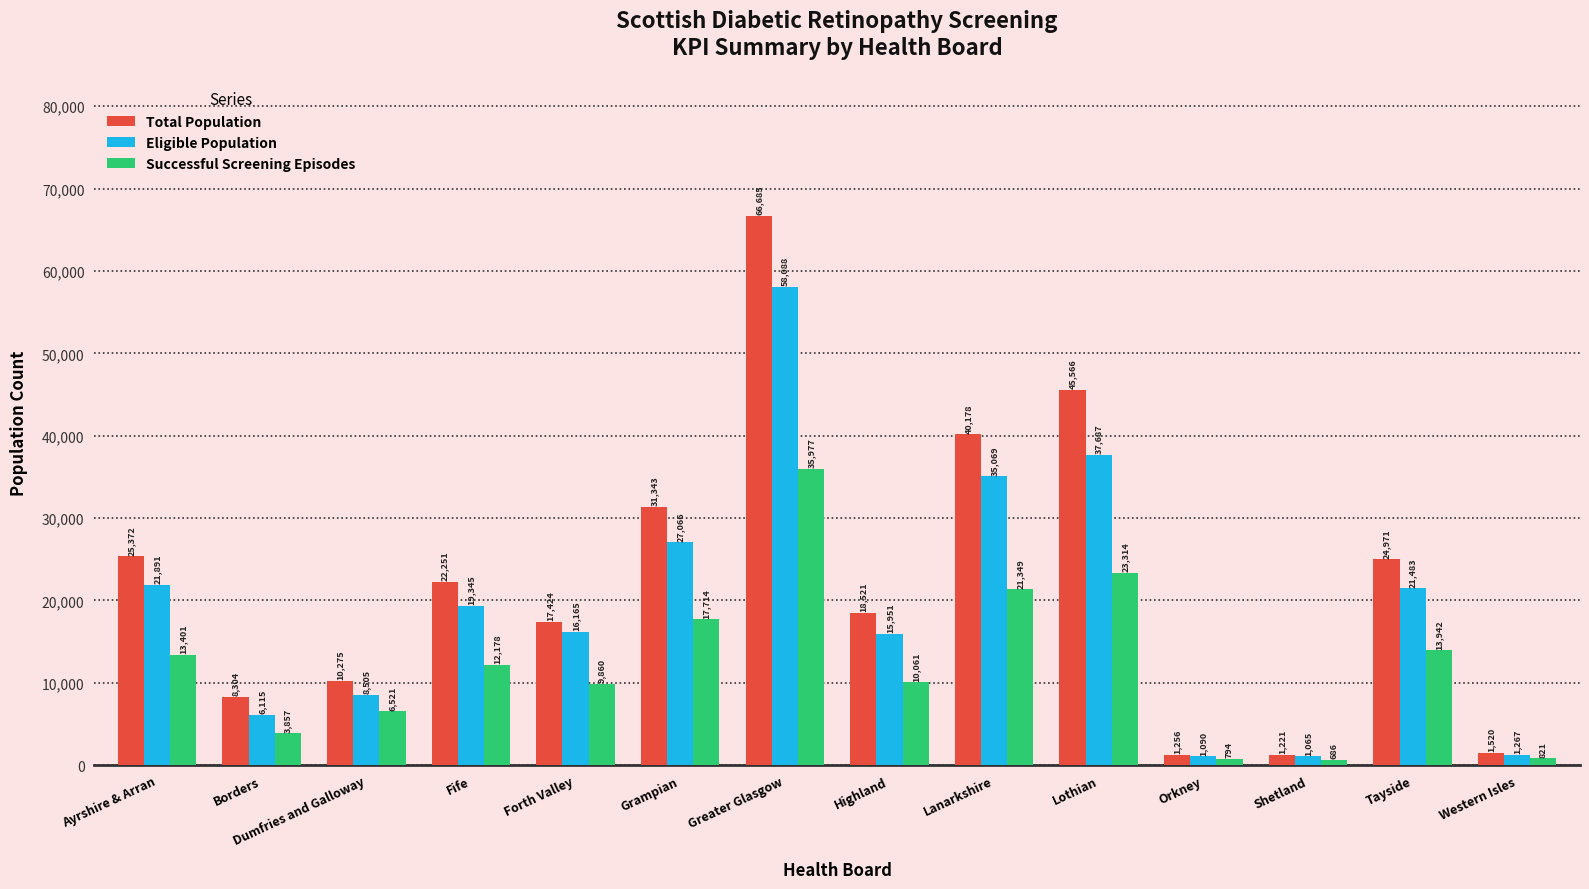

What is the label of the 3rd bar from the left?

Dumfries and Galloway